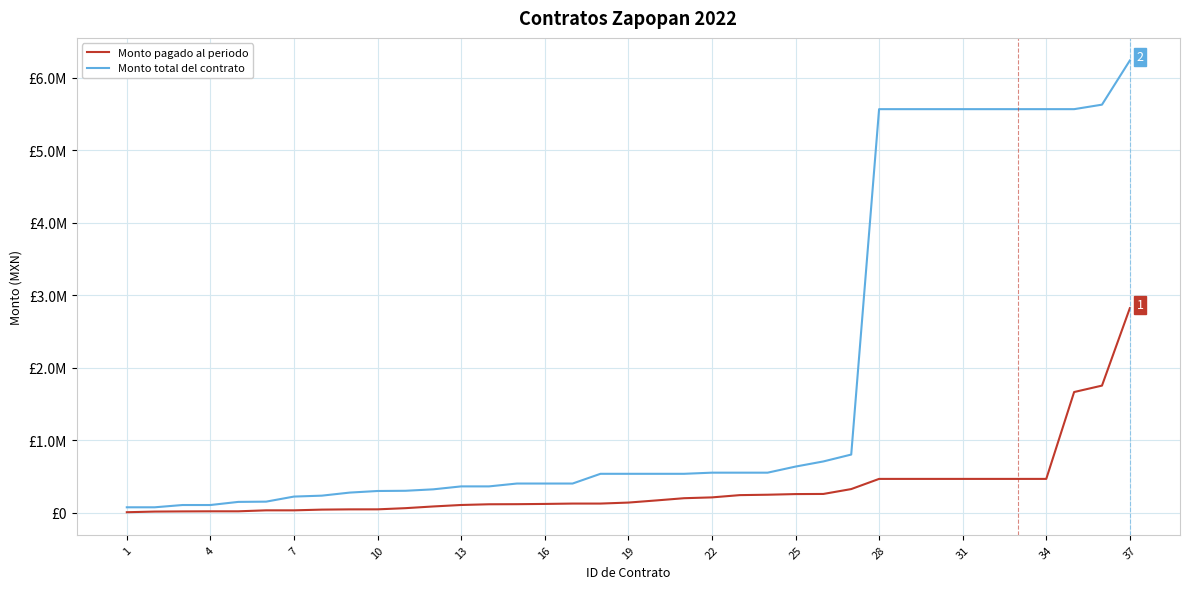

Does the chart have visible grid lines?

Yes